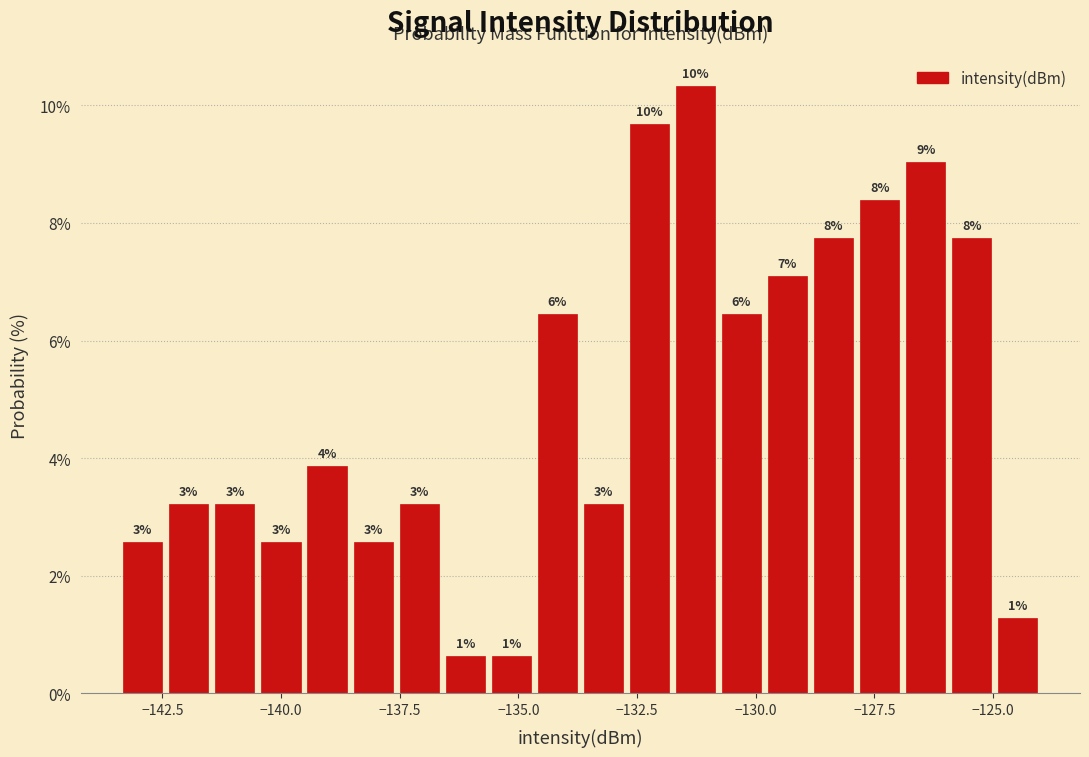

Read against the x-axis, roughly where is the centre of the tallest bar?

-131.5